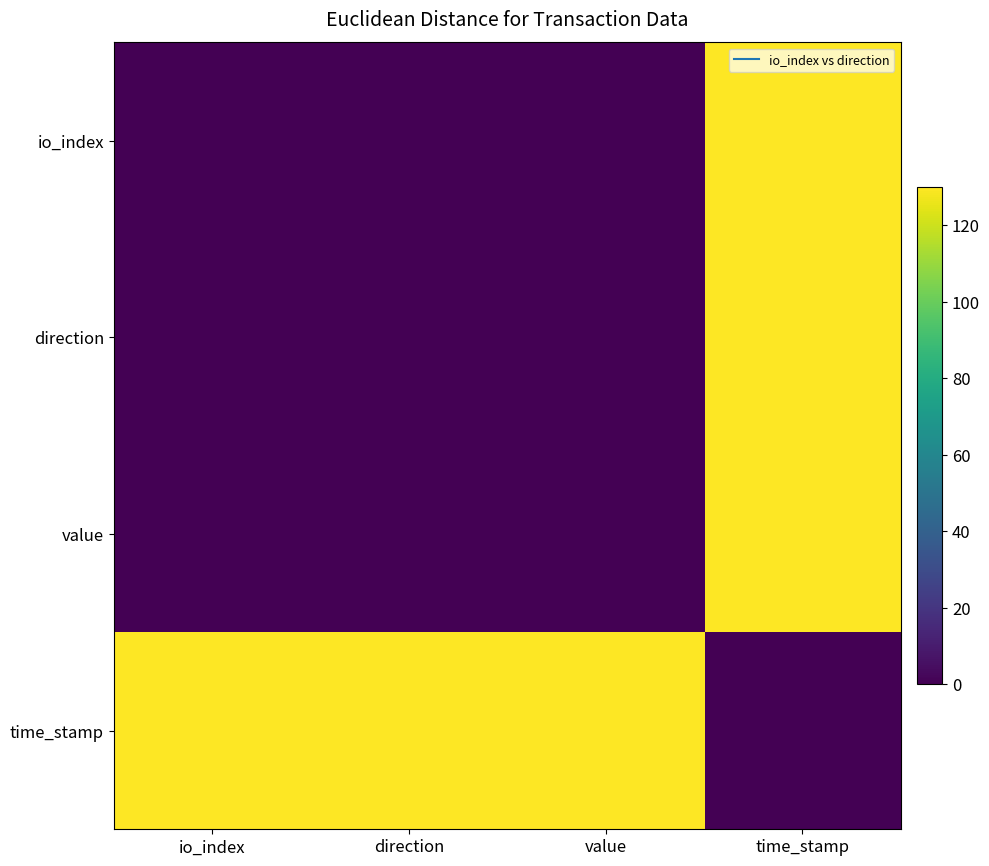

Which series has the largest total across all categories?

time_stamp